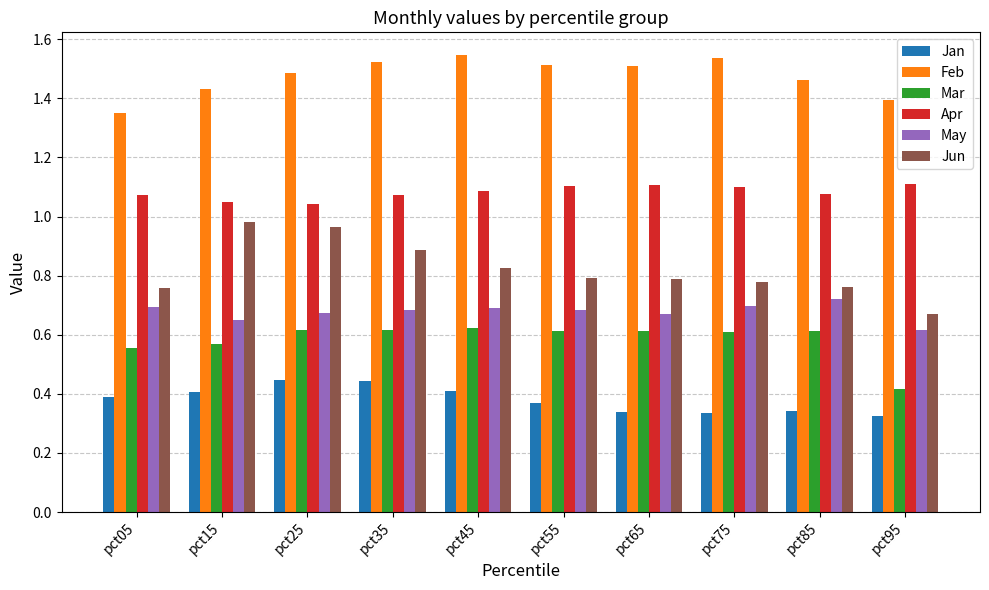

At which label is May closest to 0?

pct95